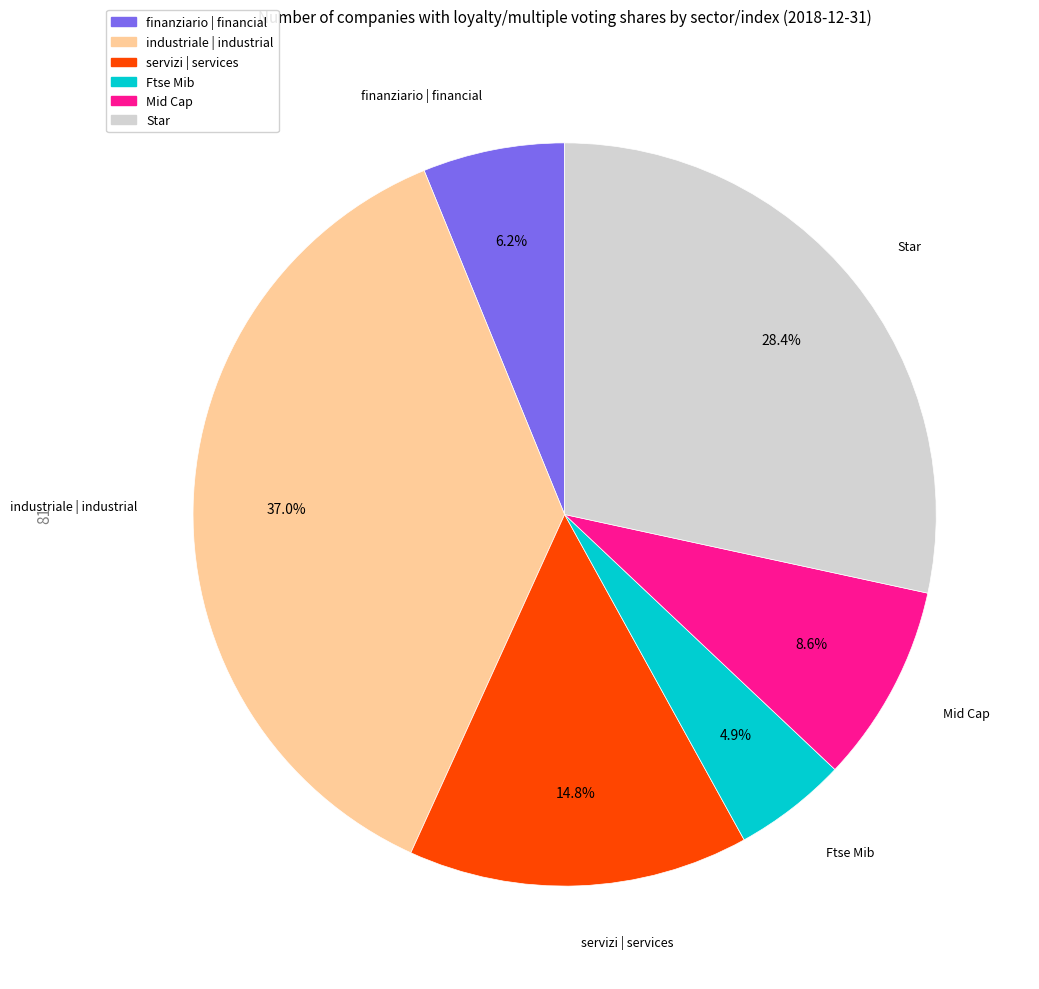

Is the sum of servizi | services and finanziario | financial greater than half?

No